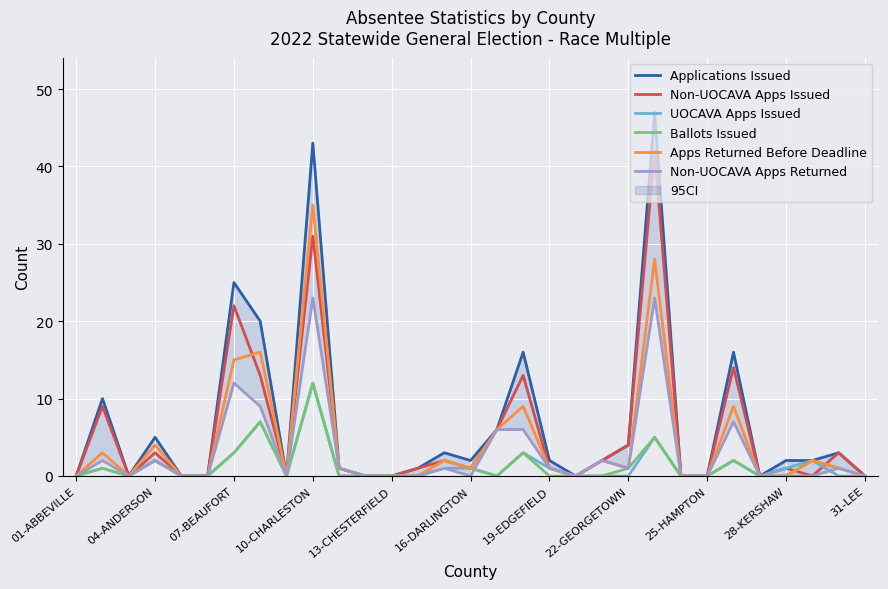

Which category has the highest value in the UOCAVA Apps Issued series?

10-CHARLESTON